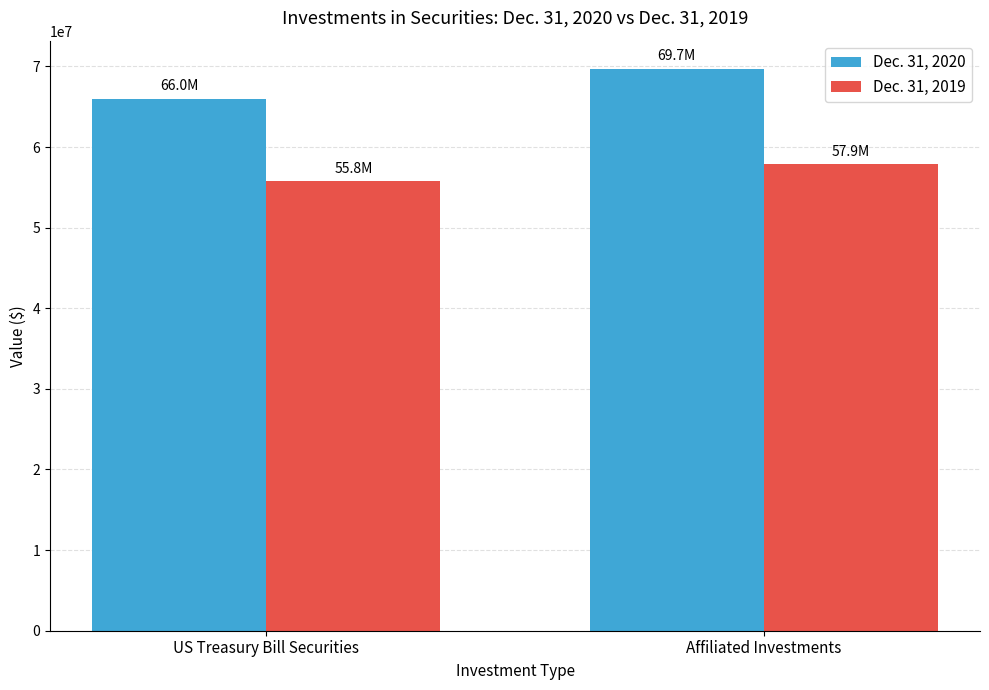

Rank the series by their average value, from highest to lowest.

Dec. 31, 2020, Dec. 31, 2019